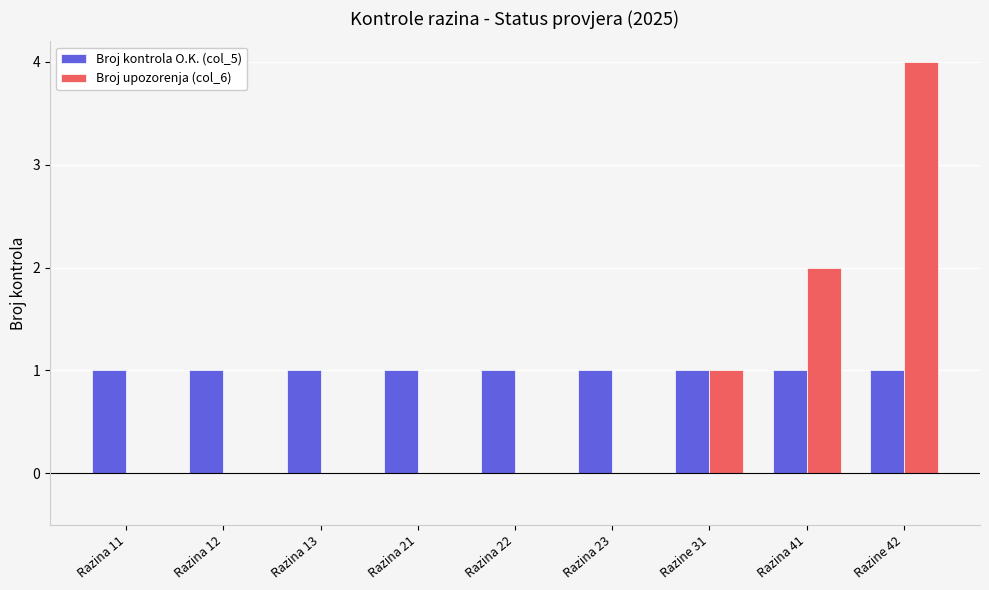

Which category has the highest value across all series?

Razine 42